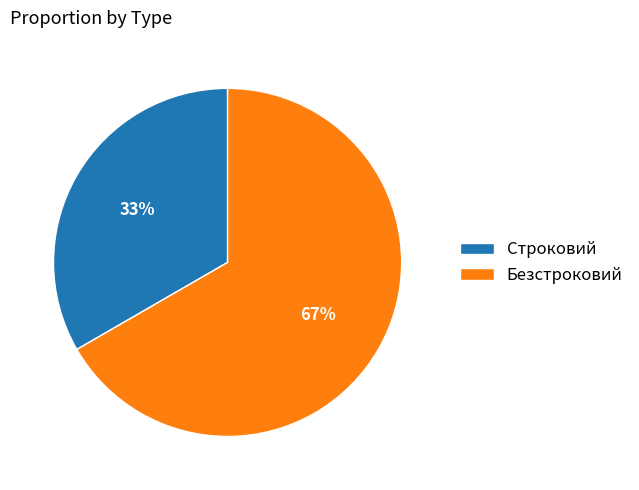

How many slices are in this pie chart?

2